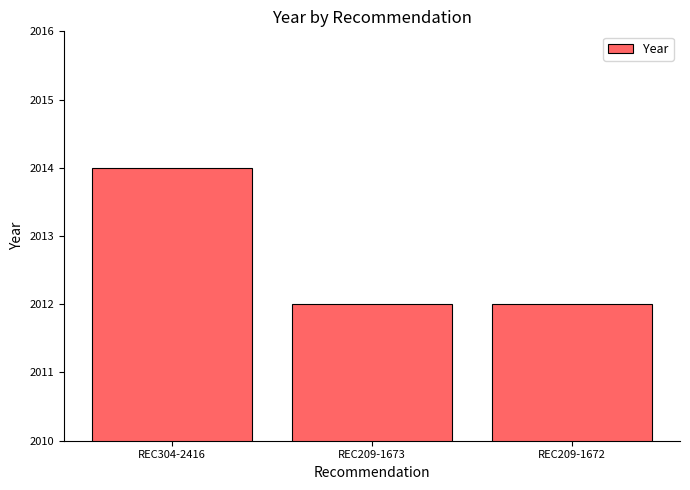

The chart shows a value of 2974 at REC304-2416. True or false?

False